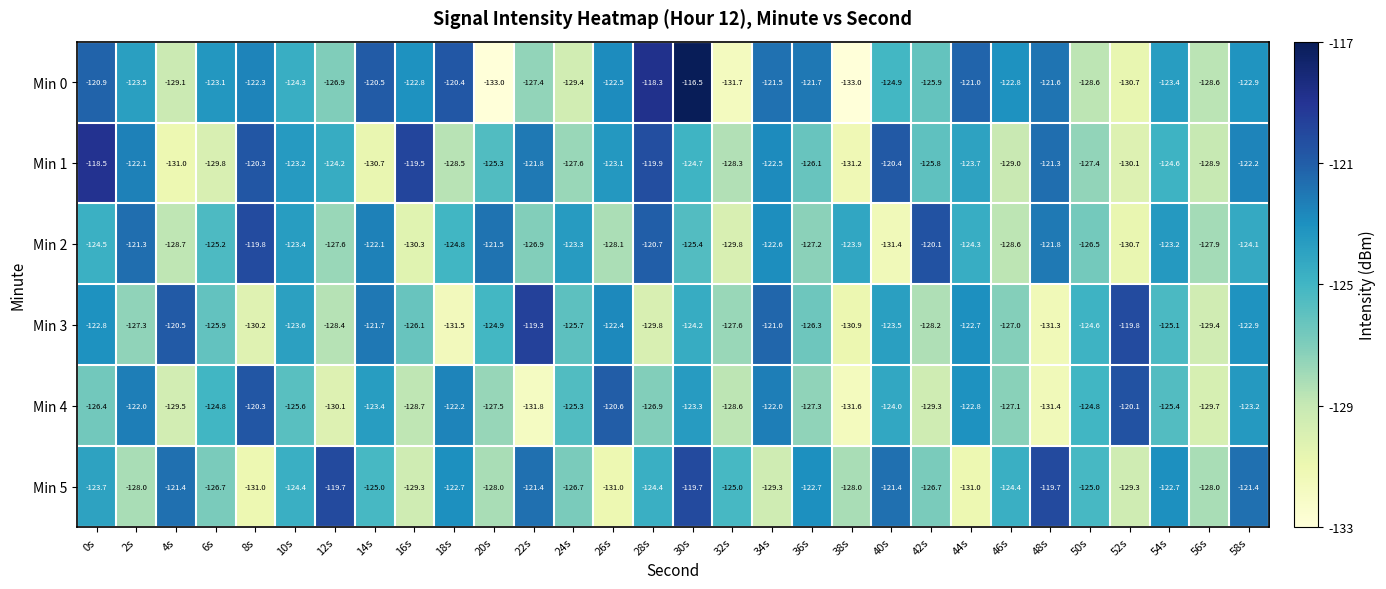

True or false: Min 0 has a value of -32.4 at 38s.

False